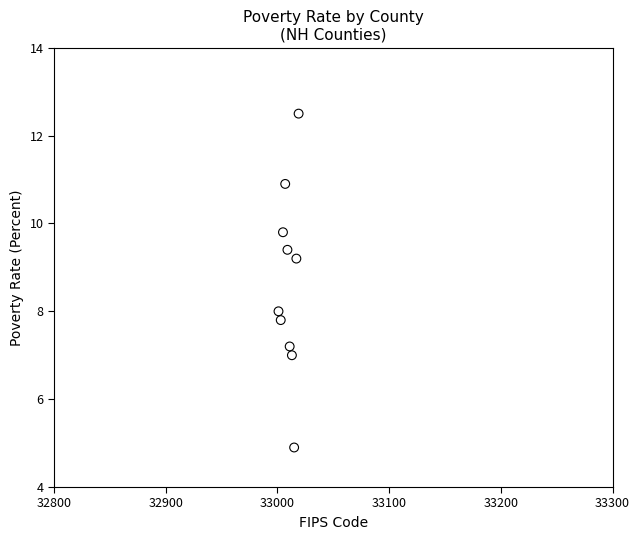

What is the range of Y values (max minus min)?

7.6